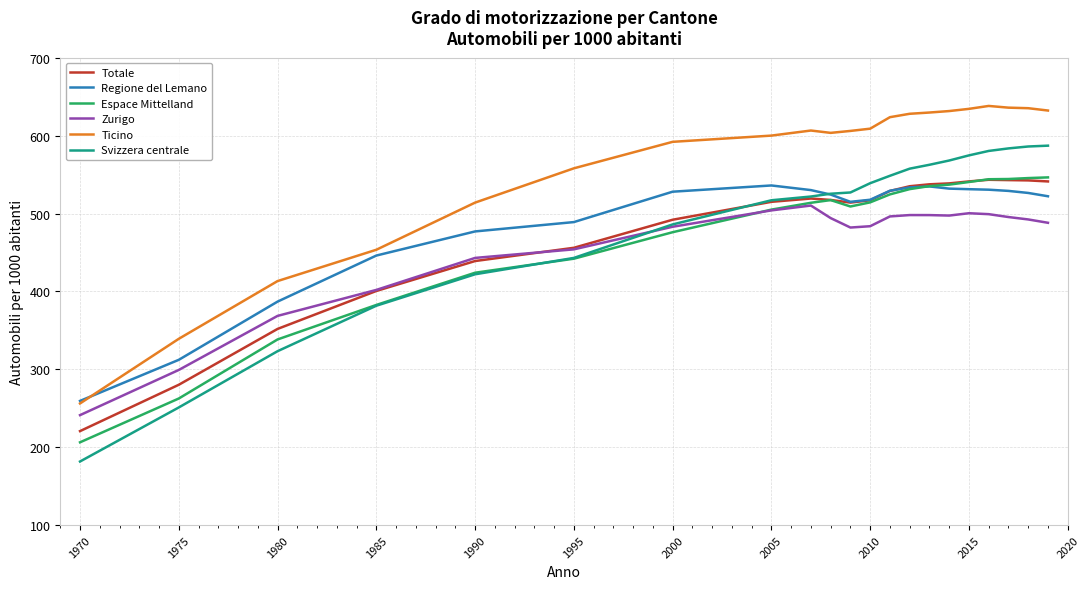

Which series has the largest total across all categories?

Ticino